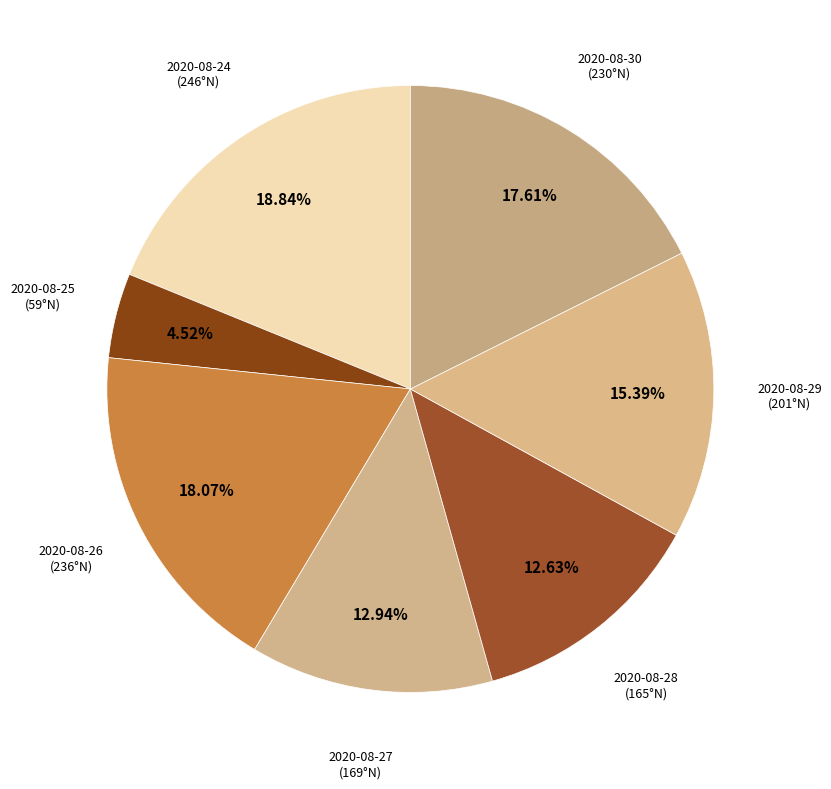

Which category has the biggest portion of the pie?

2020-08-24
(246°N)